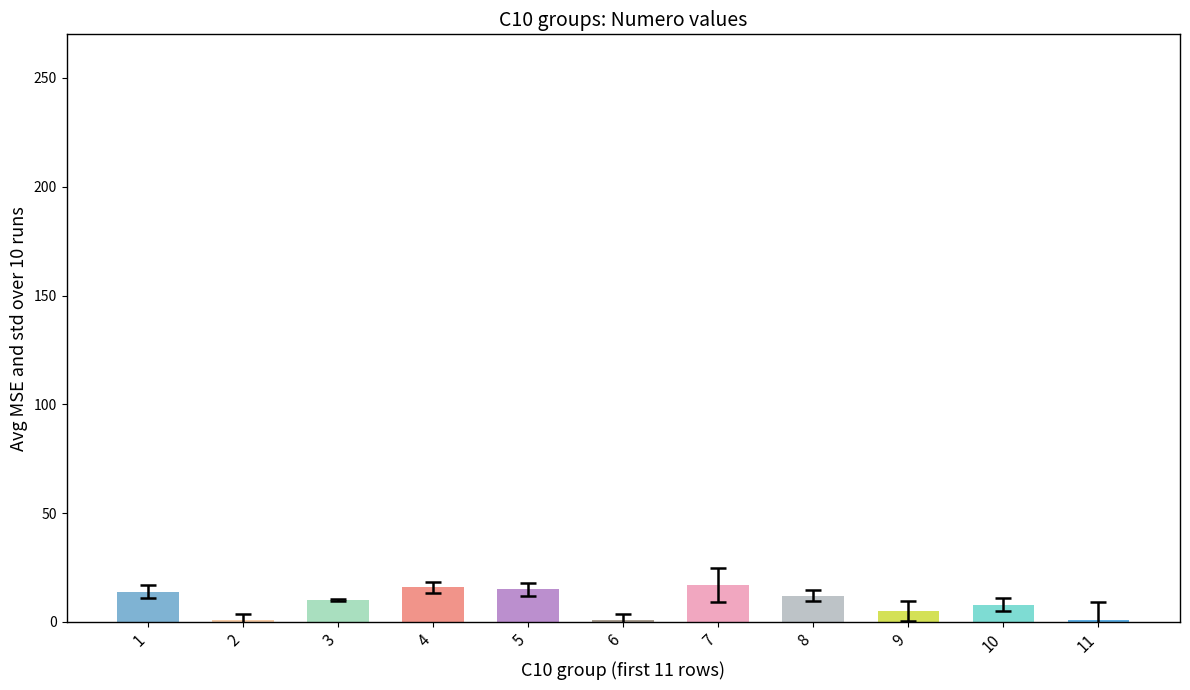

What is the maximum value shown in the chart?

17